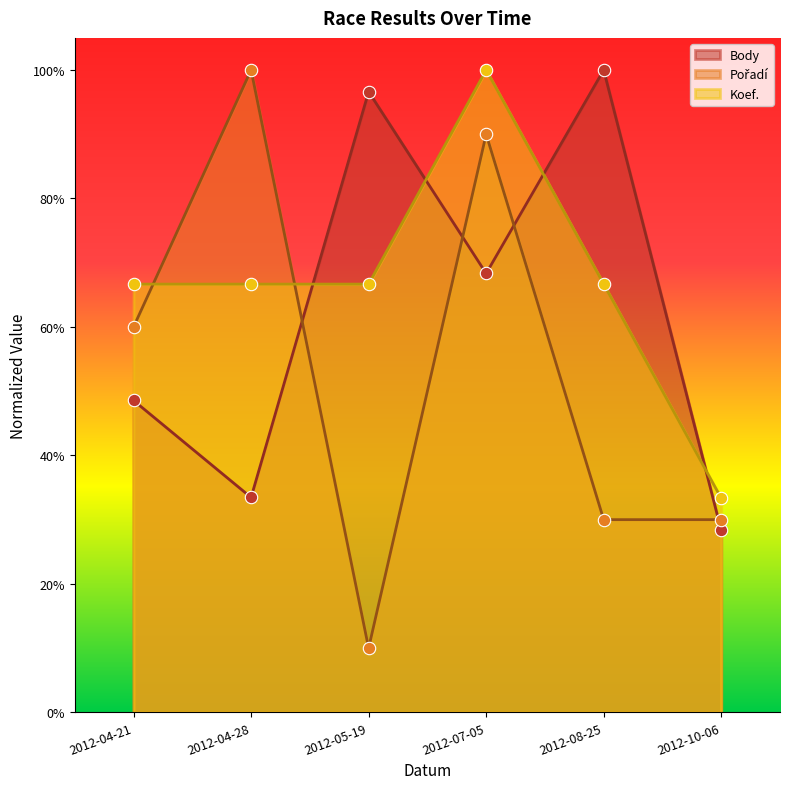

Is the value of Body at 2012-05-19 greater than the value of Pořadí at 2012-08-25?

Yes